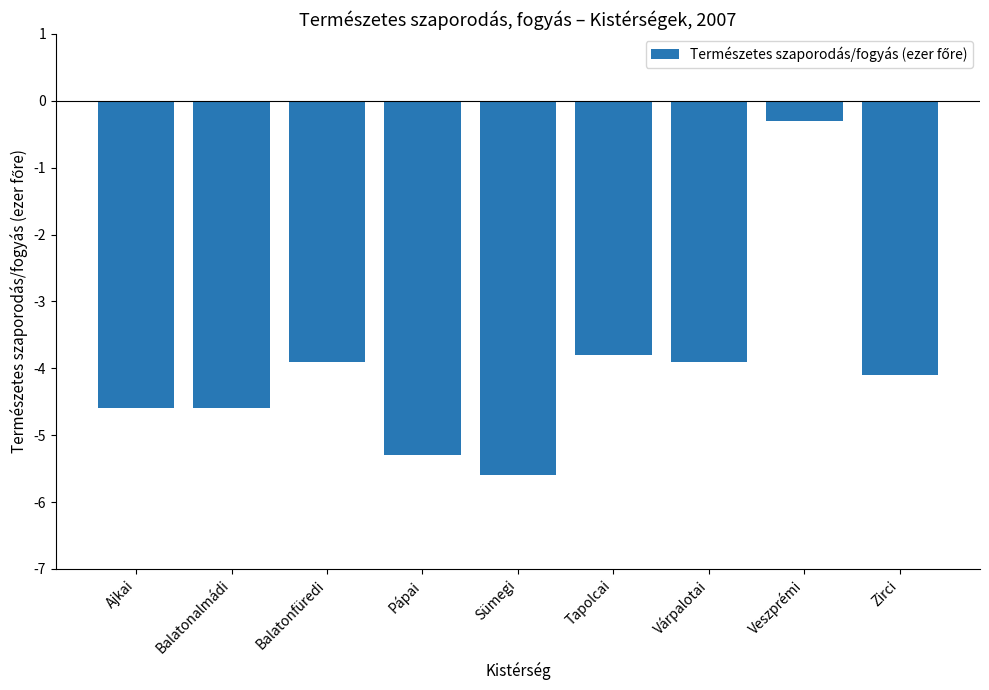

At which category does the chart reach its minimum across all series?

Sümegi